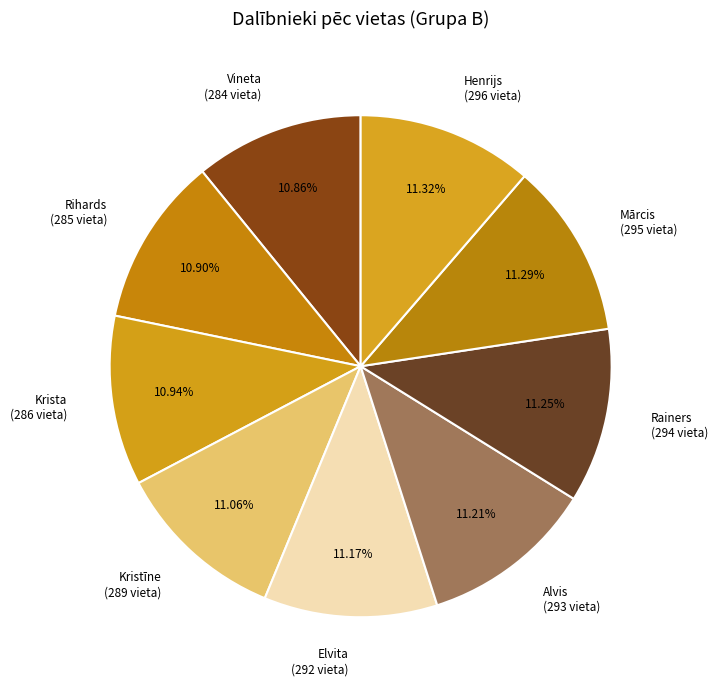

To the nearest percent, what portion does Kristīne represent?

11%